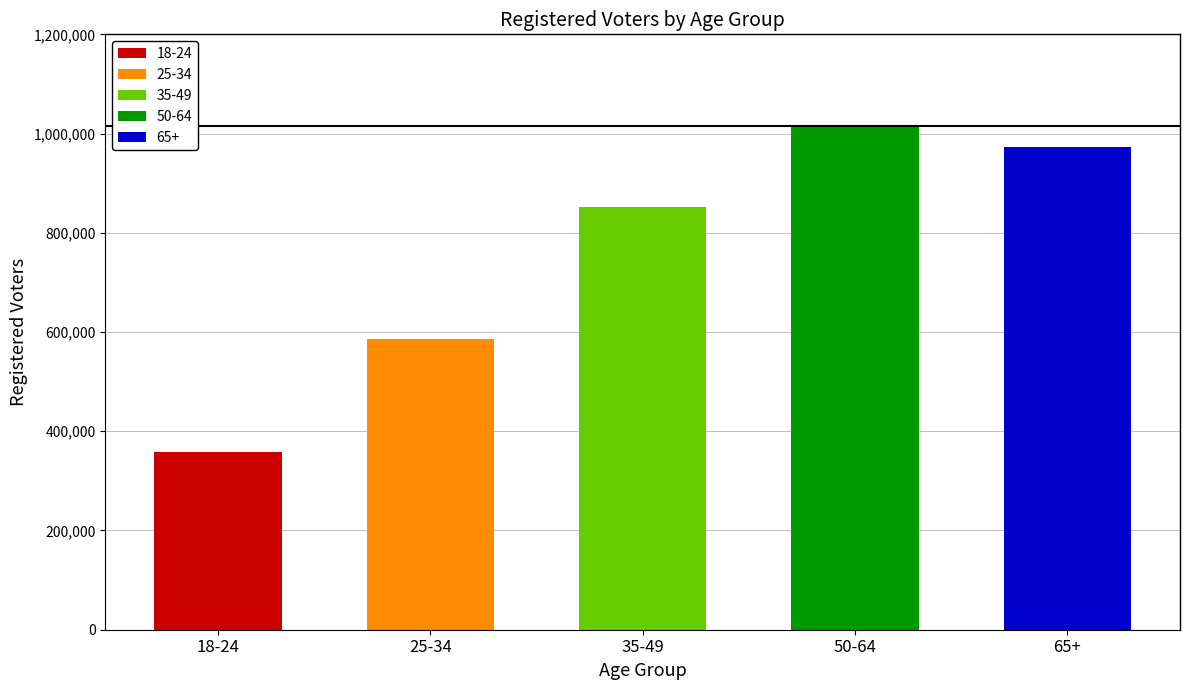

Reading left to right, transcribe all the data shown in this chart.

18-24=357607	25-34=586152	35-49=852346	50-64=1015238	65+=972535